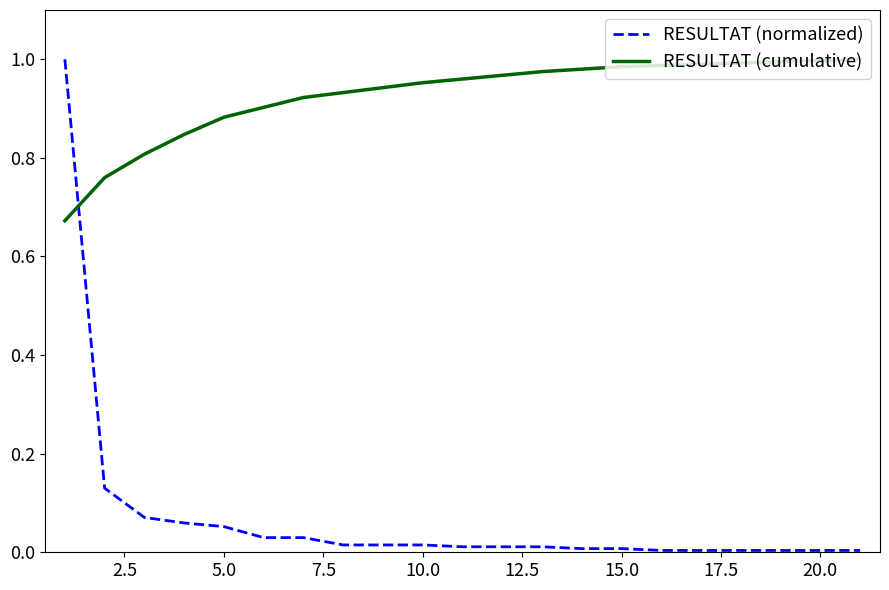

Which series has the widest spread of values?

RESULTAT (normalized)